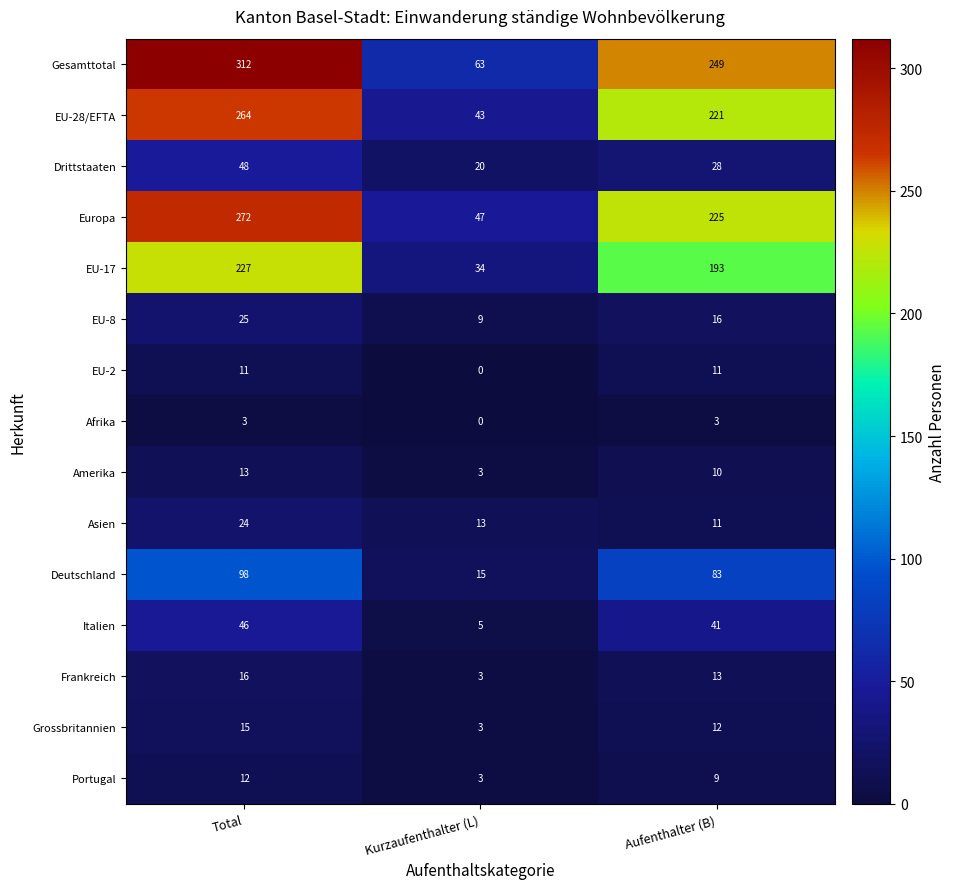

What is the difference between the Frankreich values at Kurzaufenthalter (L) and Aufenthalter (B)?

10